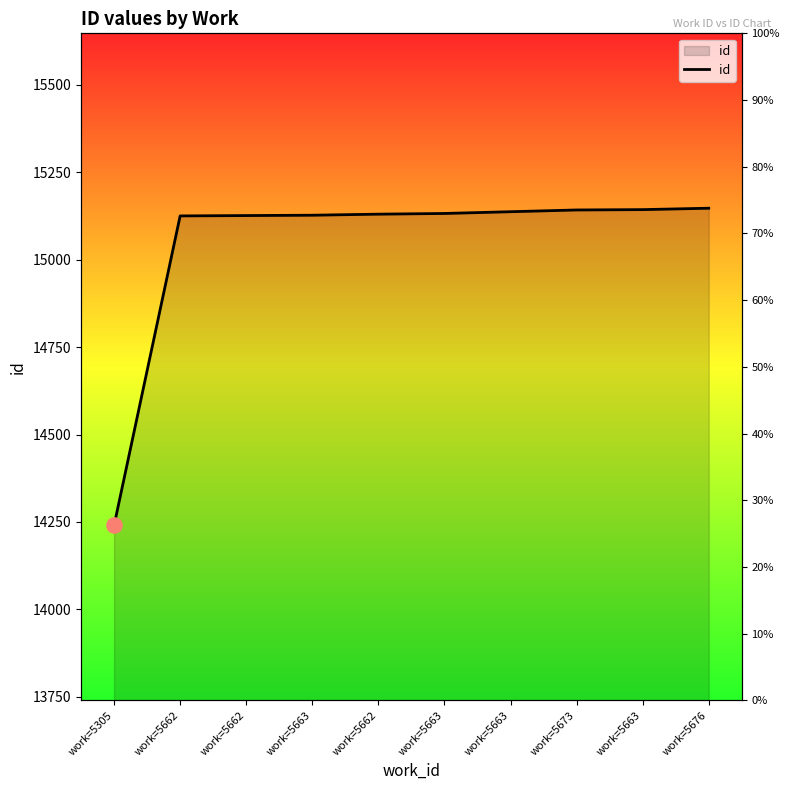

Approximately how many times larger is the value at work=5305 compared to work=5663?

0.9